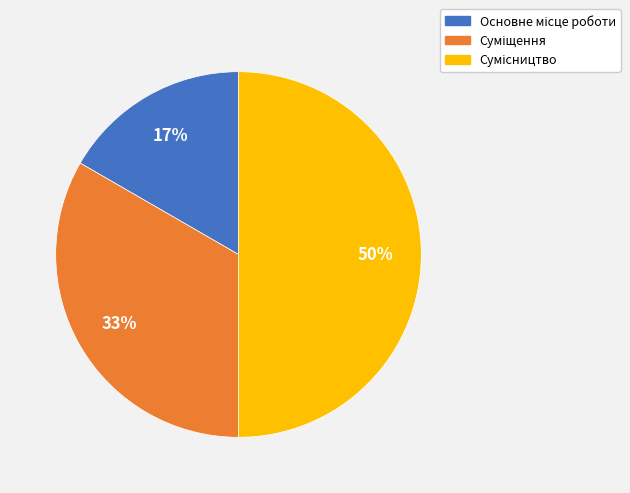

To the nearest percent, what is the difference between the largest and smallest slice percentages?

33%